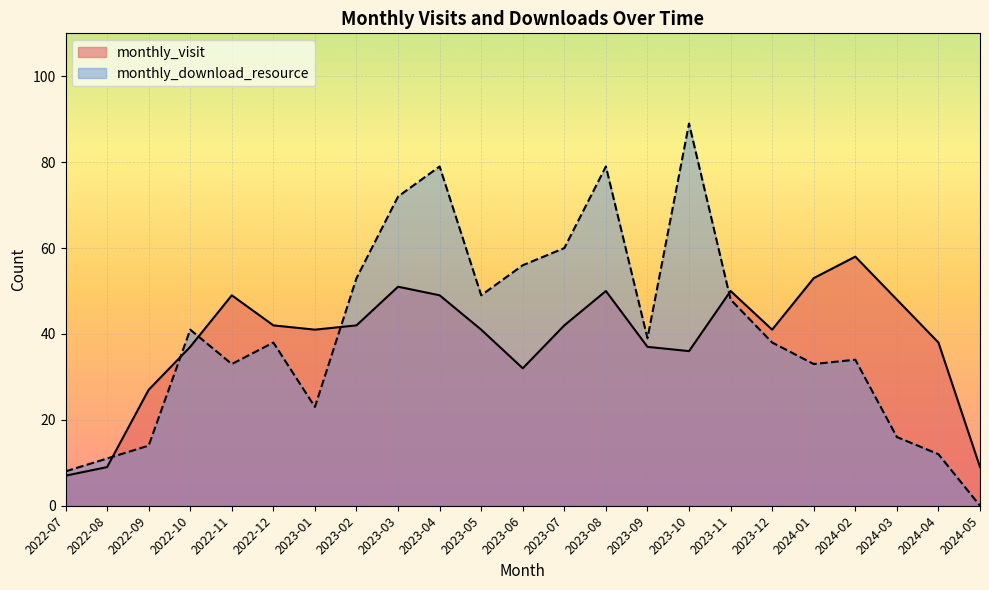

True or false: monthly_download_resource has a value of 79 at 2023-04.

True